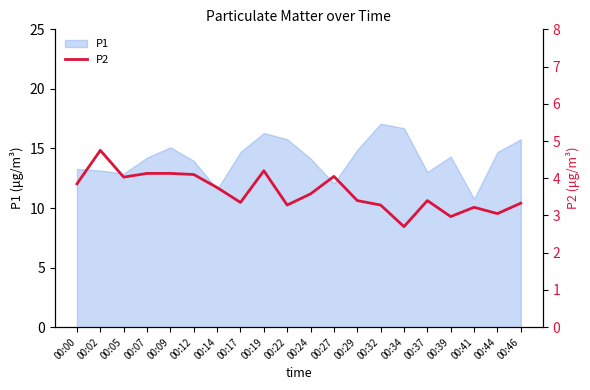

The value of P1 at 00:17 is 14.7. True or false?

True